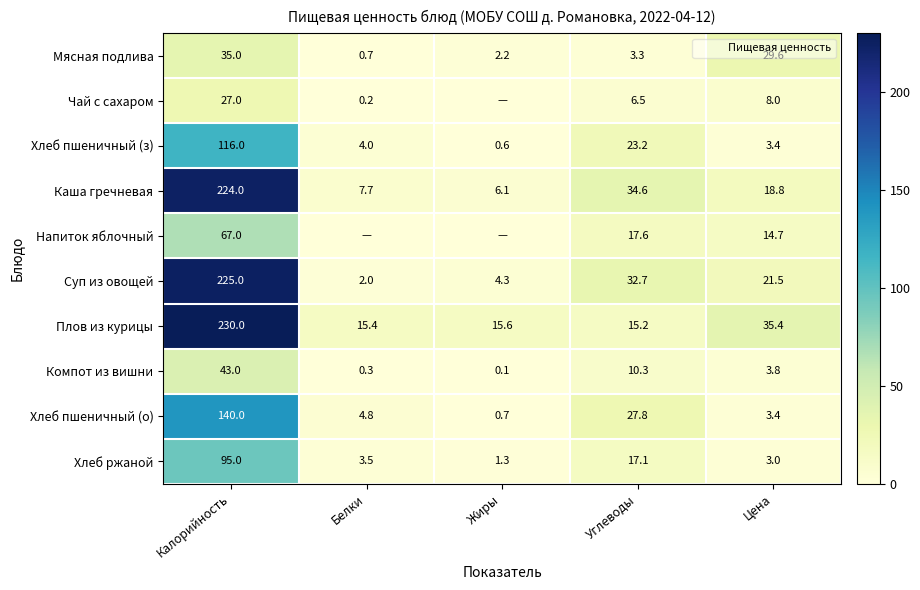

How many data points in Хлеб ржаной are above 3?

3